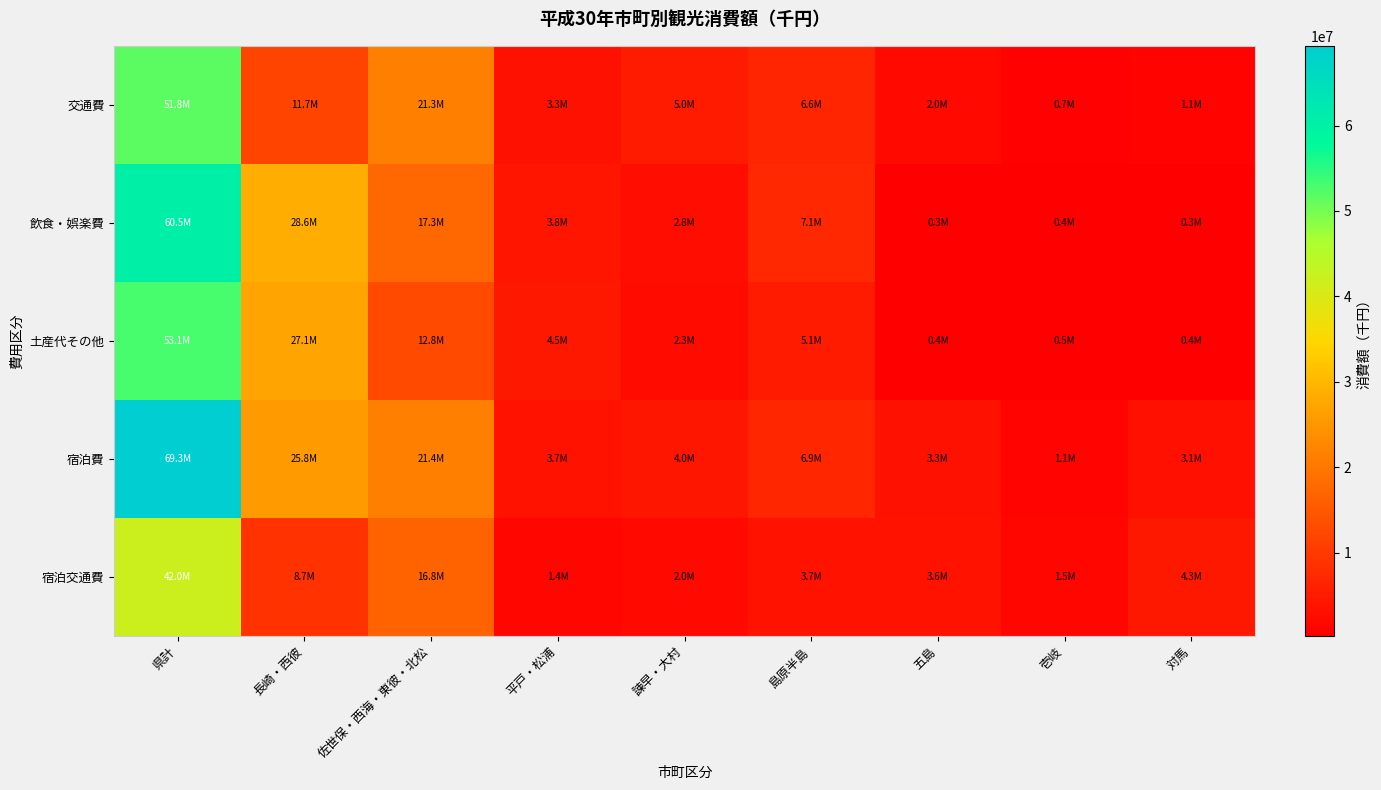

What is the spread (max minus min) of values at 島原半島?

3408464